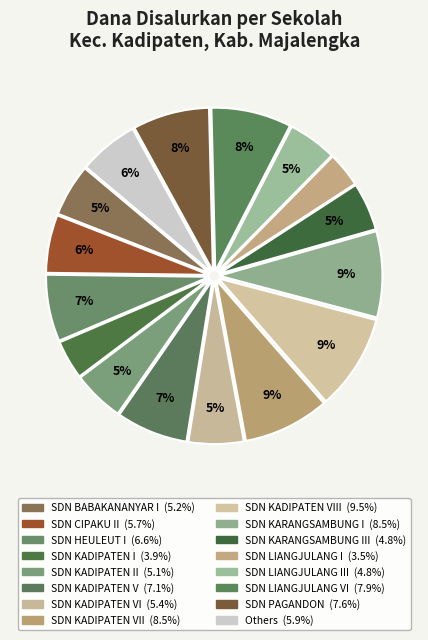

How many segments does this pie chart have?

16